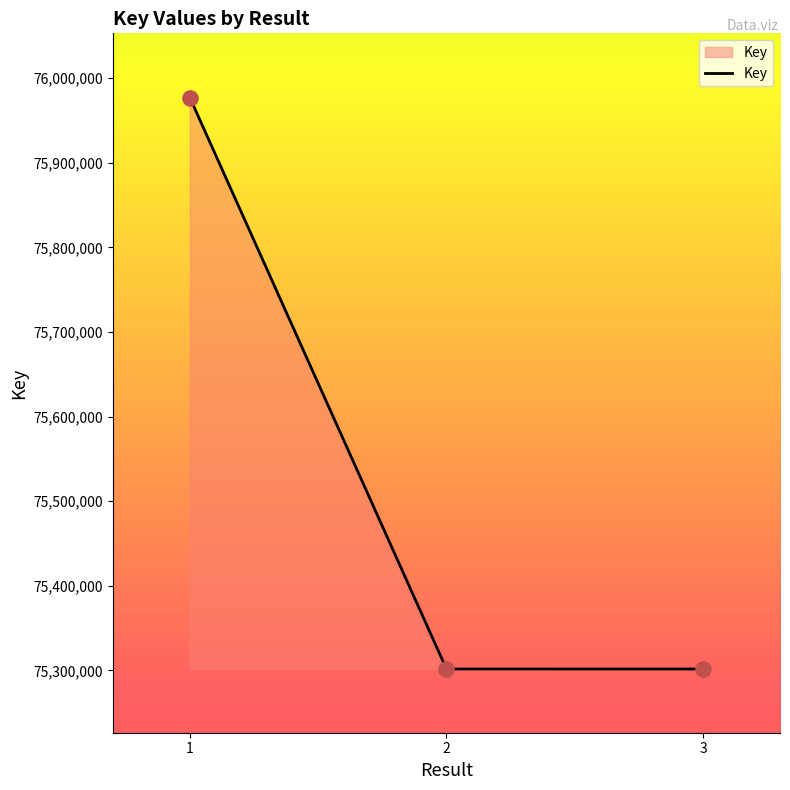

What is the ratio of the value at 2 to the value at 3?

1.0